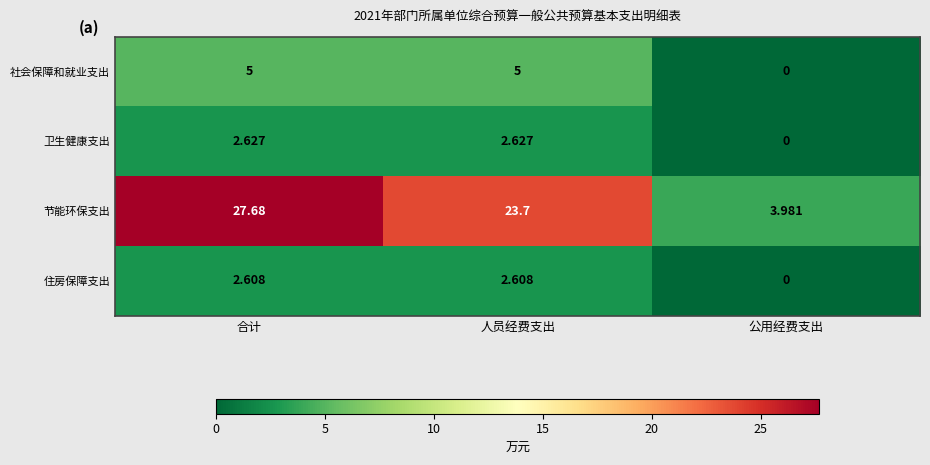

Rank the series at 人员经费支出 from lowest to highest value.

住房保障支出, 卫生健康支出, 社会保障和就业支出, 节能环保支出